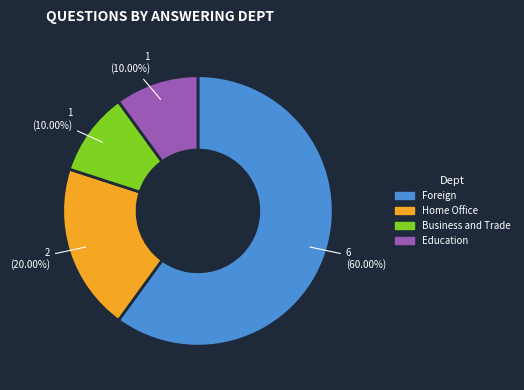

Does any single category account for the majority?

Yes